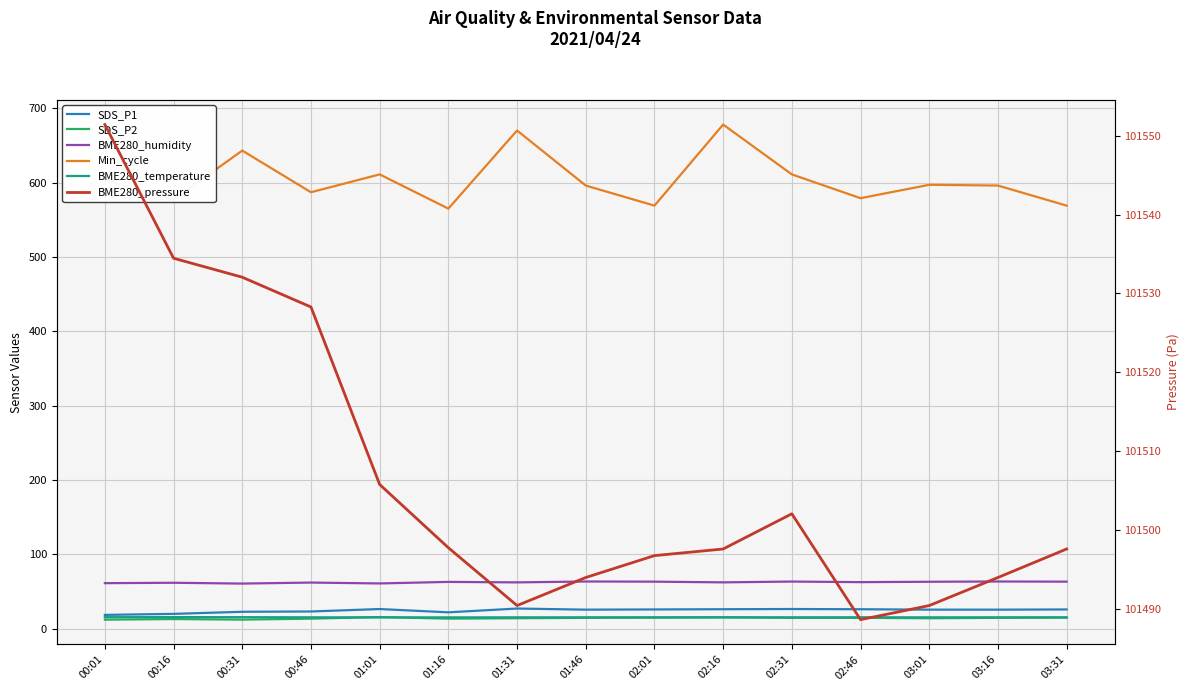

Between 01:16 and 02:31, which series saw the biggest shift?

Min_cycle